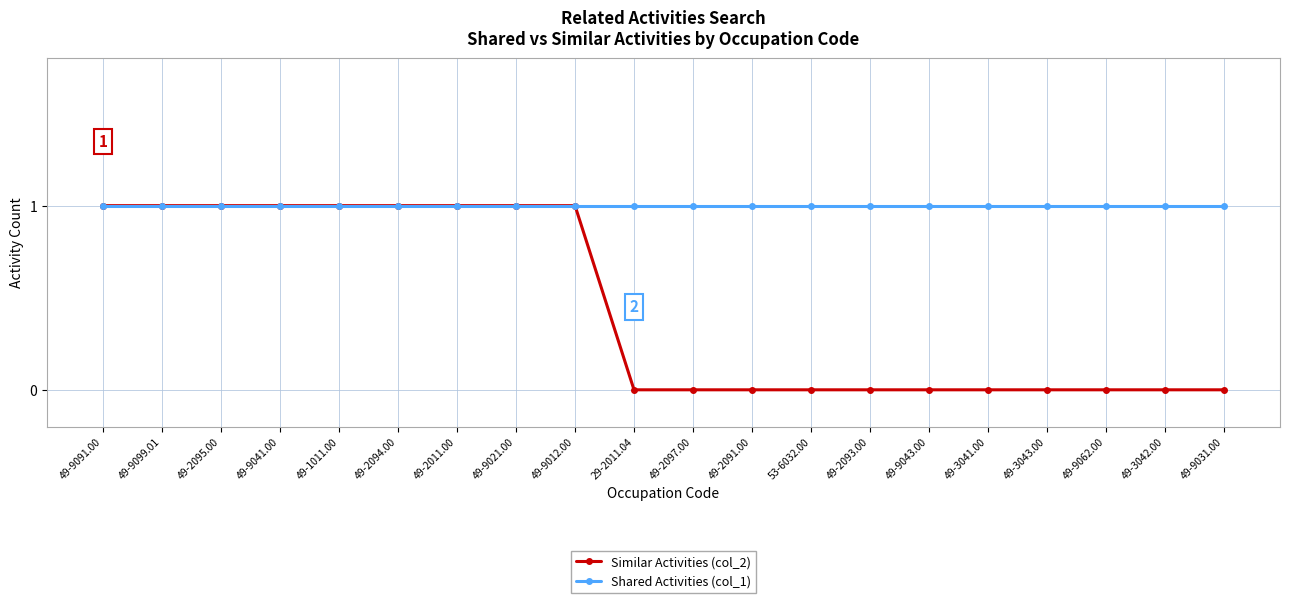

How many Similar Activities (col_2) values are between 0 and 1?

20